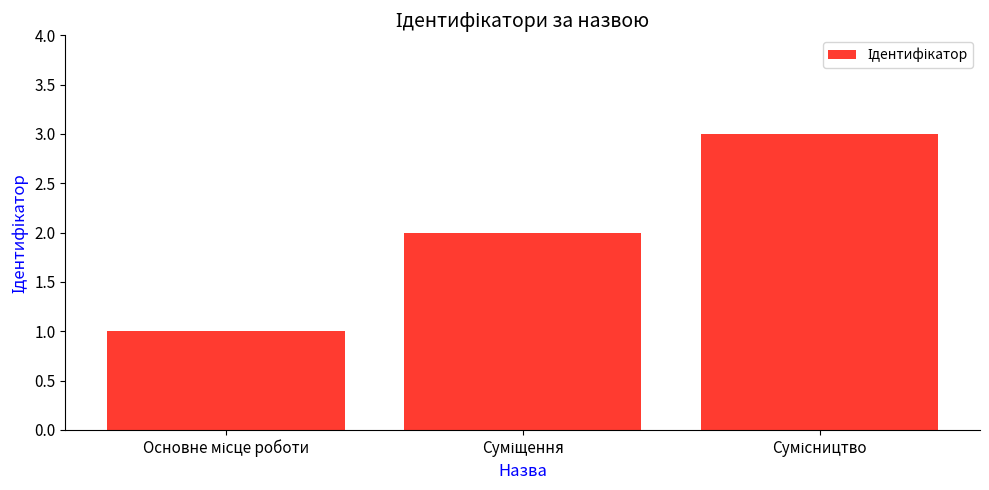

How many data points does each series have?

3